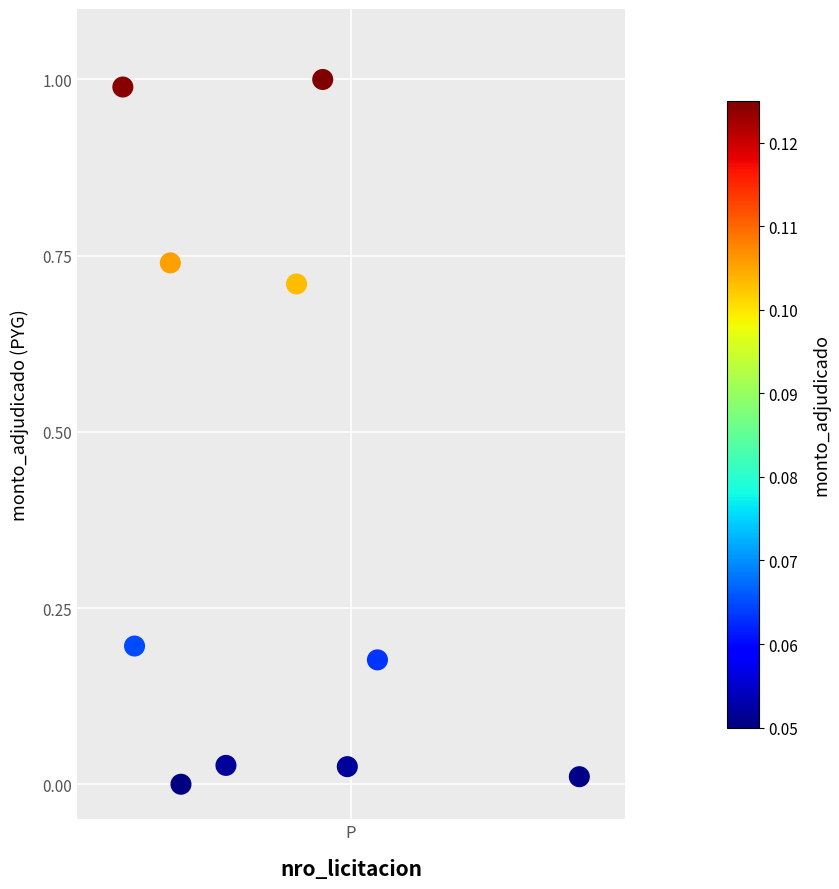

What is the average Y value?

0.4